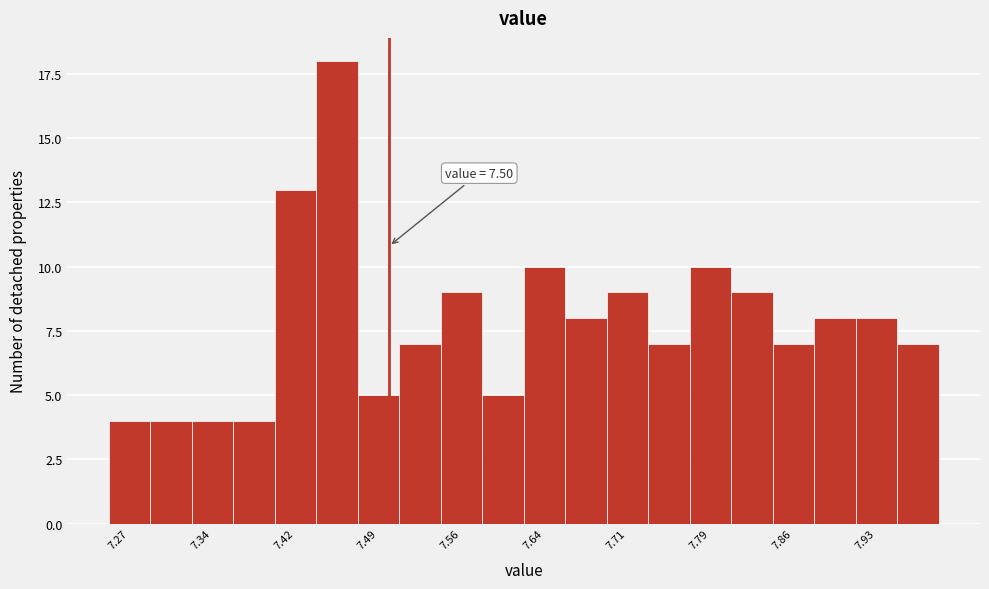

Read against the x-axis, roughly where is the centre of the tallest bar?

7.45